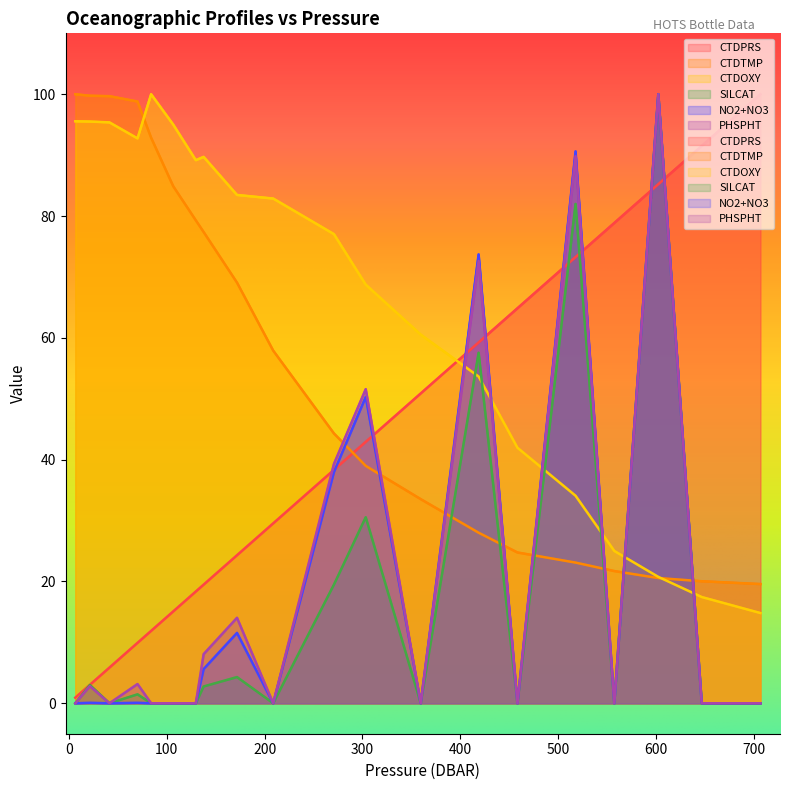

What is the difference between the second highest and second lowest values in the SILCAT series?

82.0